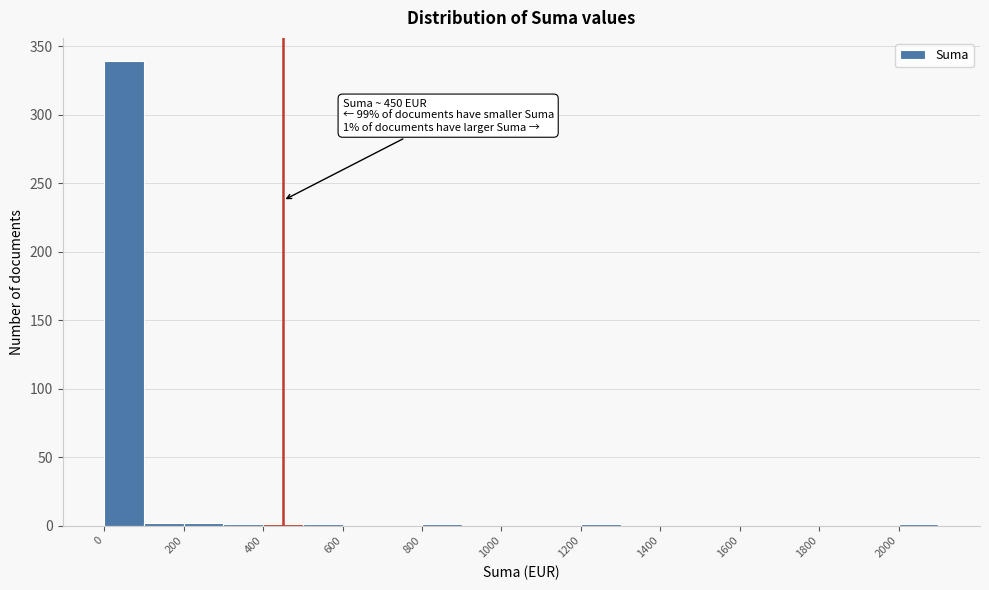

Over which range of the x-axis is the bar tallest?

0 to 100